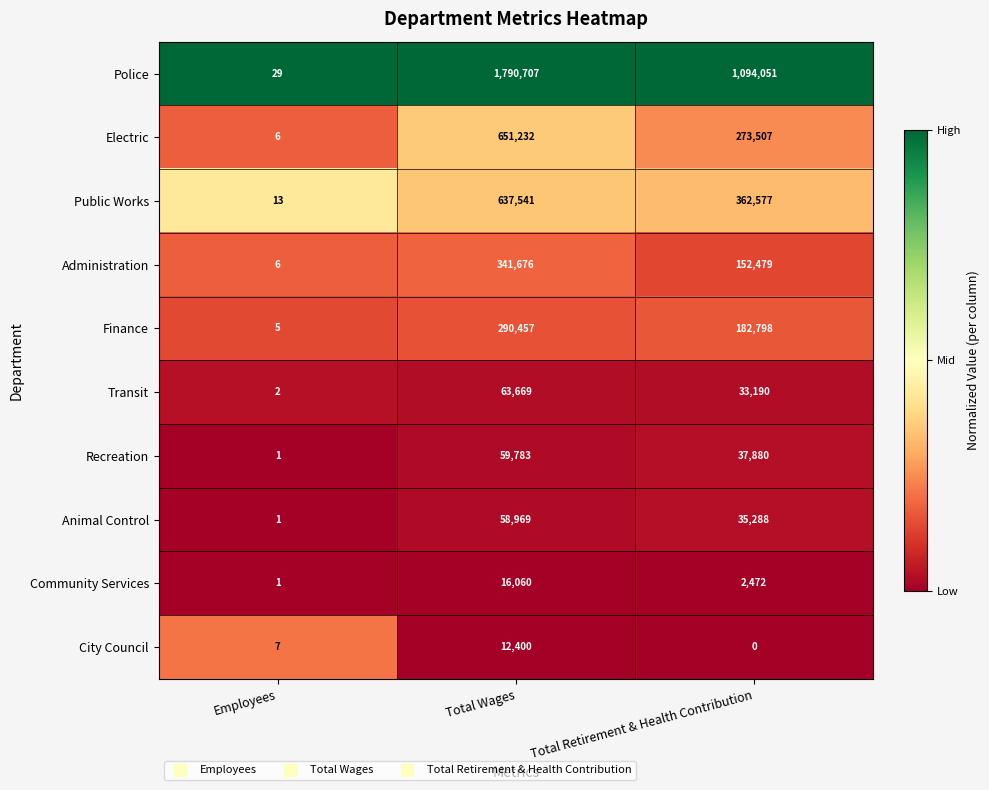

At Total Retirement & Health Contribution, list the series in order from smallest to largest.

City Council, Community Services, Transit, Animal Control, Recreation, Administration, Finance, Electric, Public Works, Police